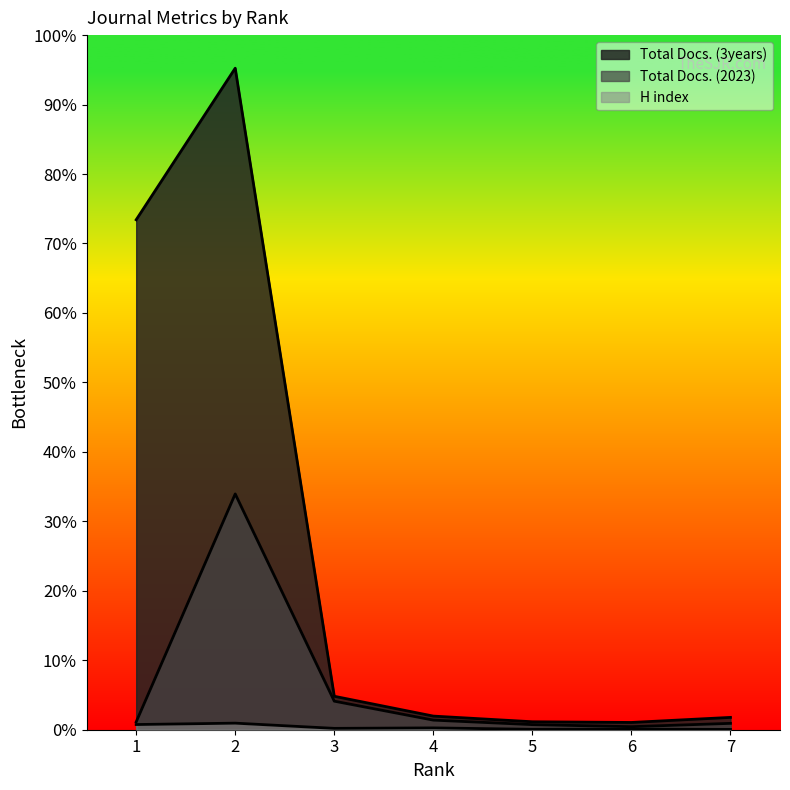

Which series changed the most between 4 and 6?

Total Docs. (2023)